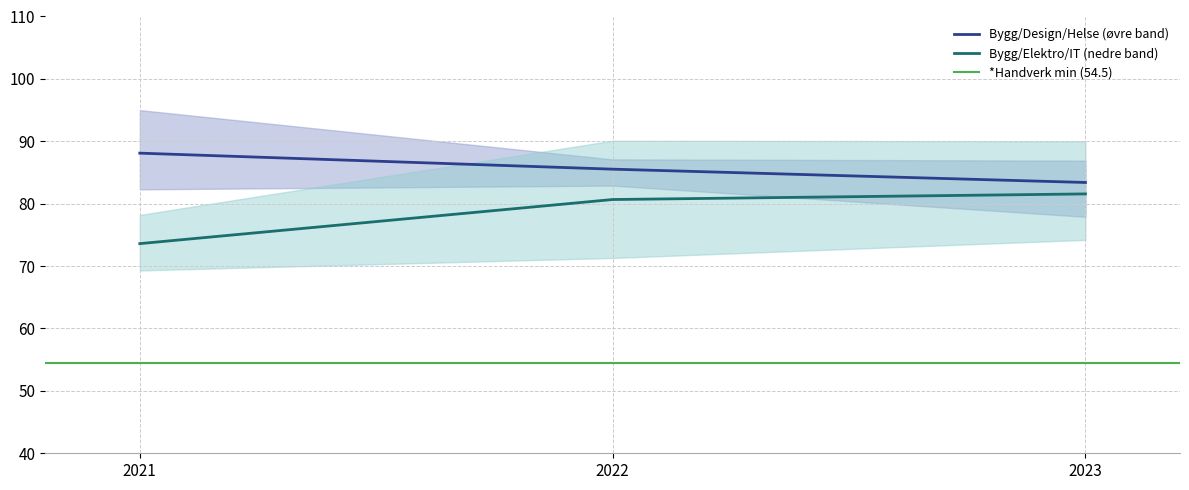

How many data points in Elektro og datateknologi are less than 90?

1